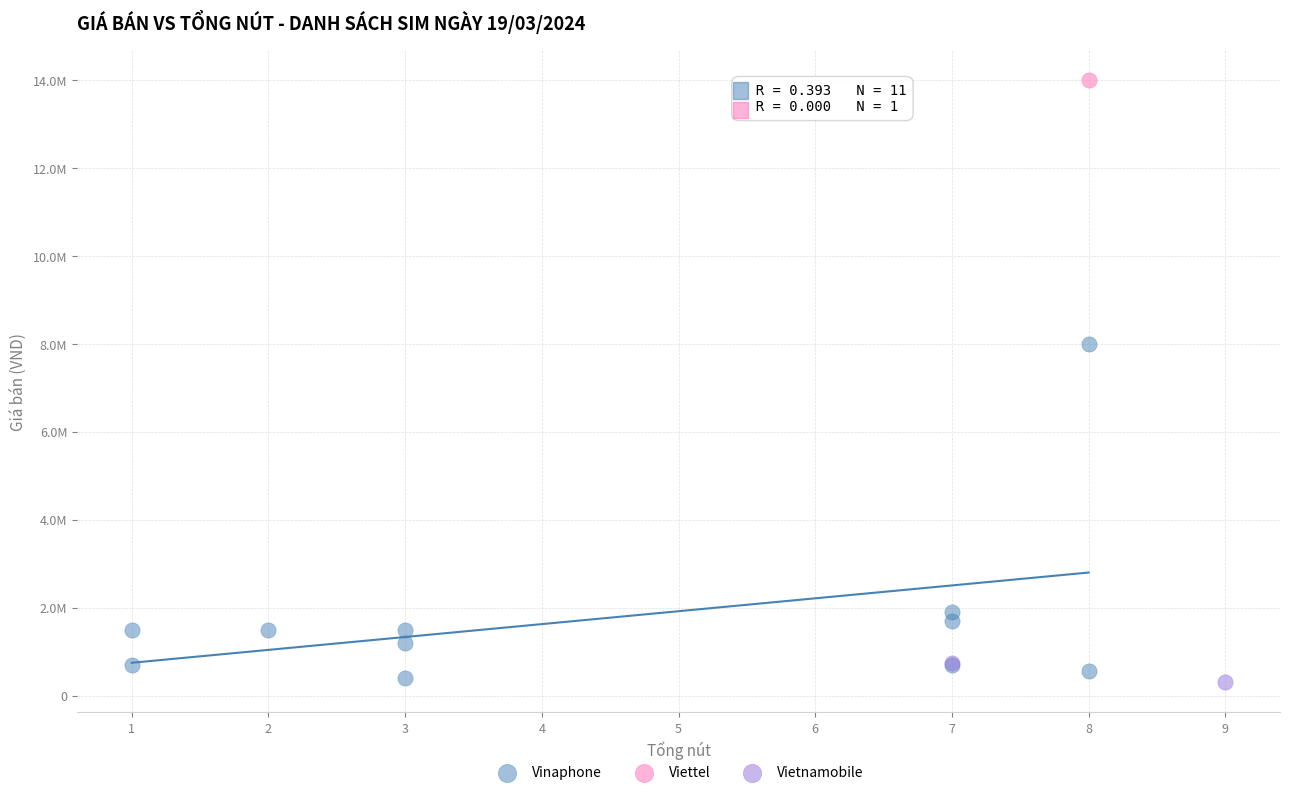

Which series contains the highest Y value?

Viettel